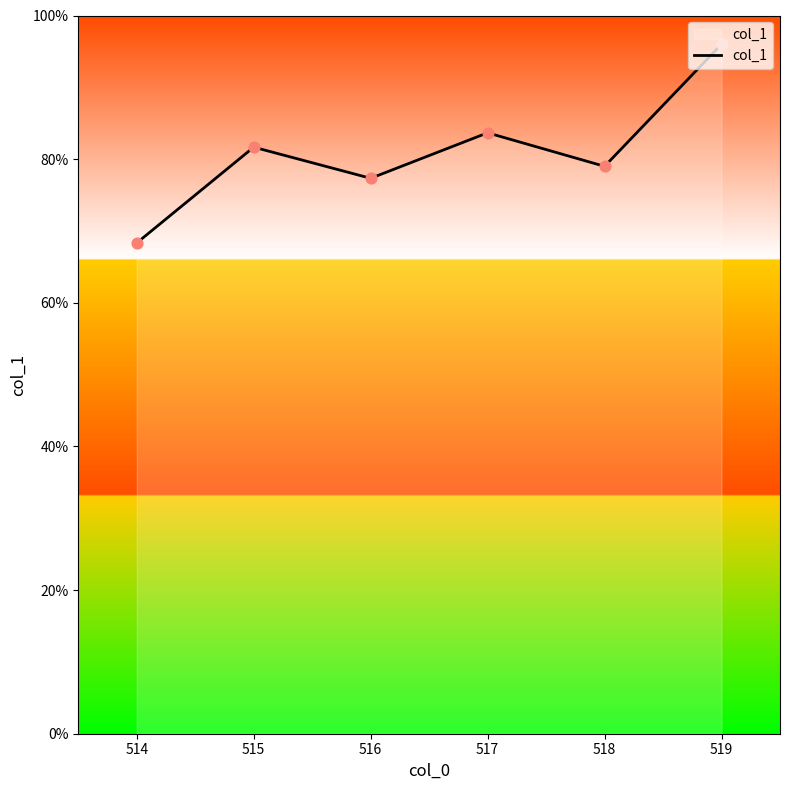

What is the ratio of the value at 517 to the value at 519?

0.9